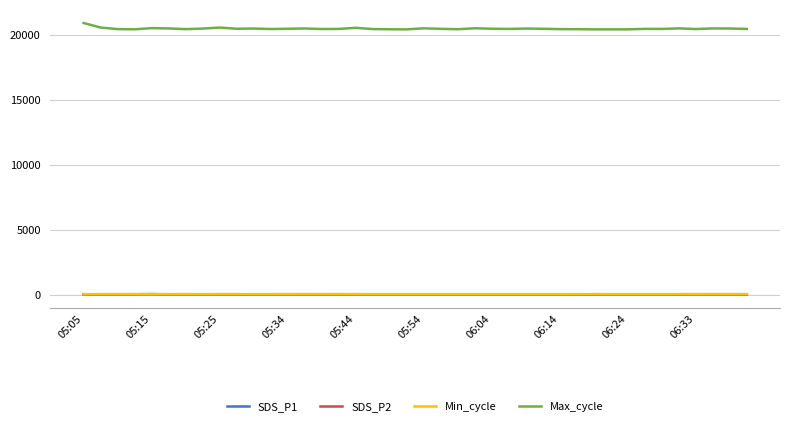

True or false: Min_cycle and SDS_P2 cross at least once.

False